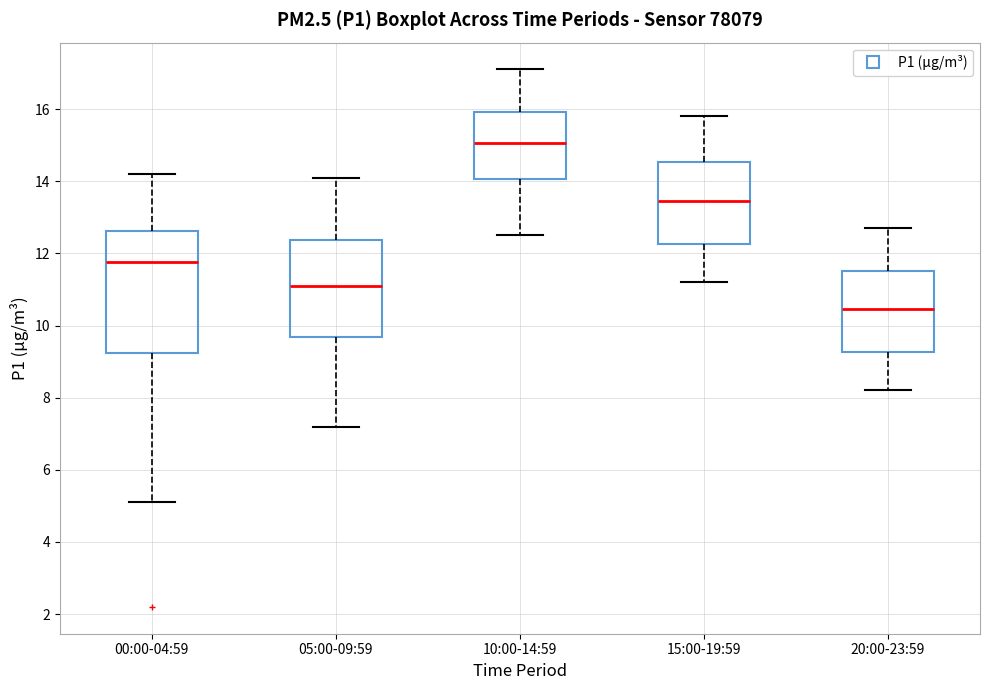

Reading left to right, transcribe this box plot: for each box, give where its median line is, the range the box spans, and where its two whiskers end, as read against the y-axis. The values are not printed on the chart, so give them approximately, as read against the axis.

00:00-04:59: median 11.8, box 9.2 to 12.6, whiskers 5.2 to 14.2
05:00-09:59: median 11.2, box 9.6 to 12.4, whiskers 7.2 to 14.2
10:00-14:59: median 15.0, box 14.0 to 16.0, whiskers 12.6 to 17.2
15:00-19:59: median 13.4, box 12.2 to 14.6, whiskers 11.2 to 15.8
20:00-23:59: median 10.4, box 9.2 to 11.6, whiskers 8.2 to 12.8